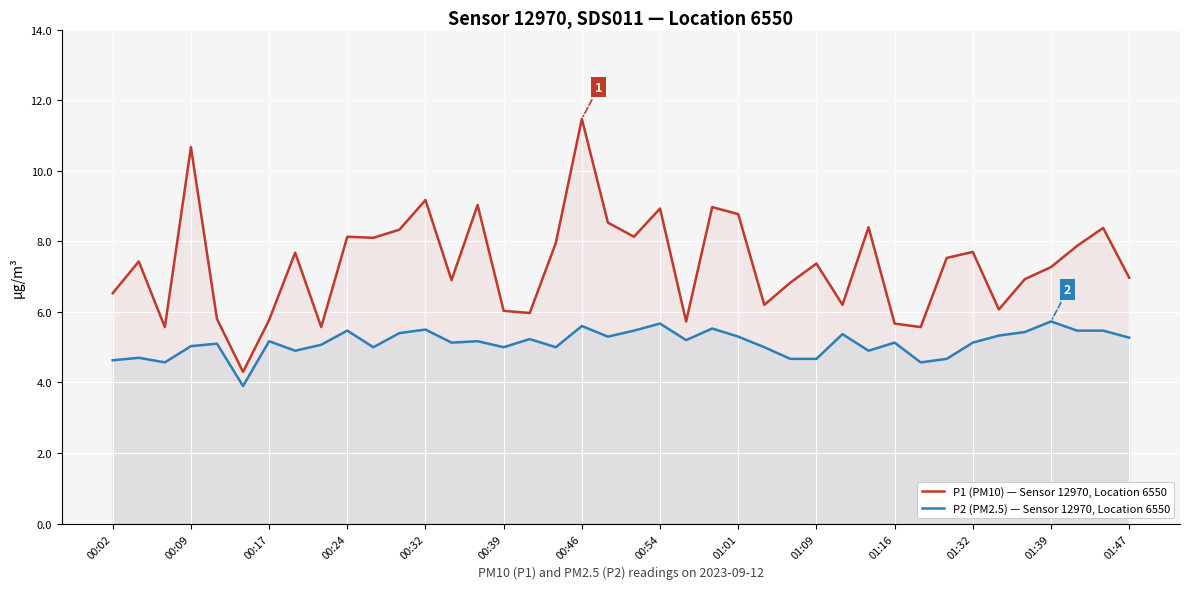

What is the minimum value shown in the chart?

3.9